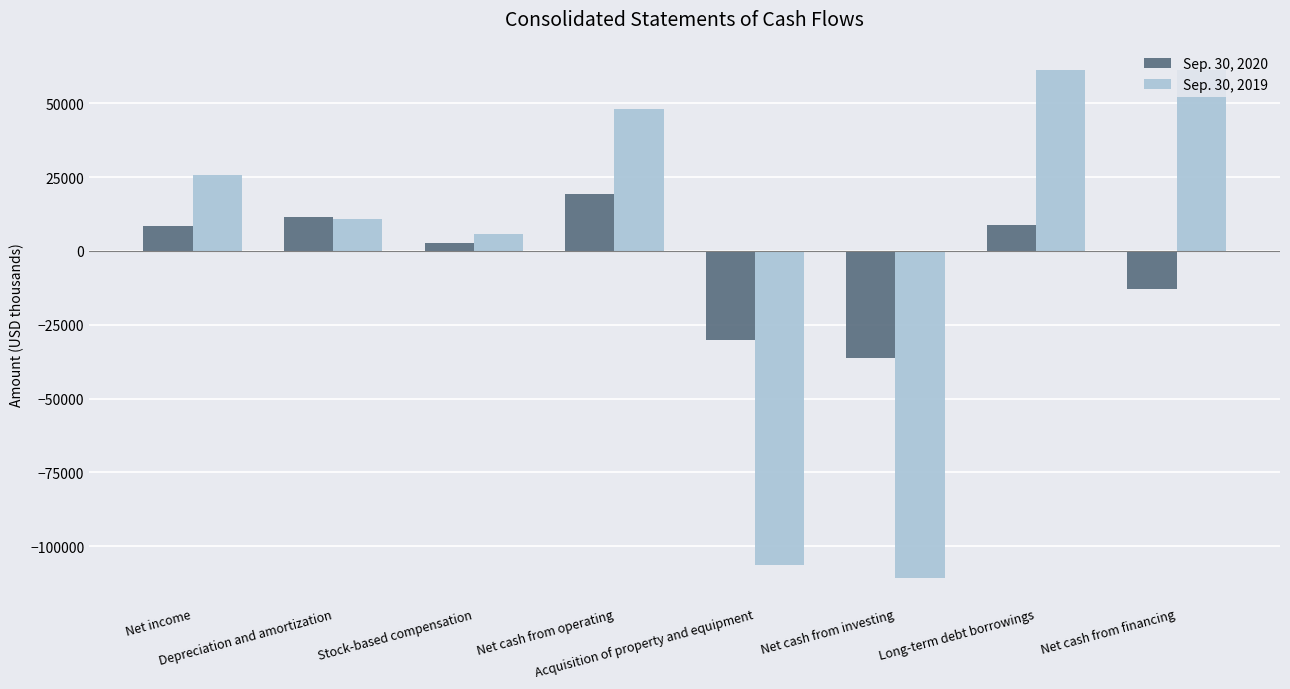

What is the approximate value of Sep. 30, 2019 at Acquisition of property and equipment?

-106345